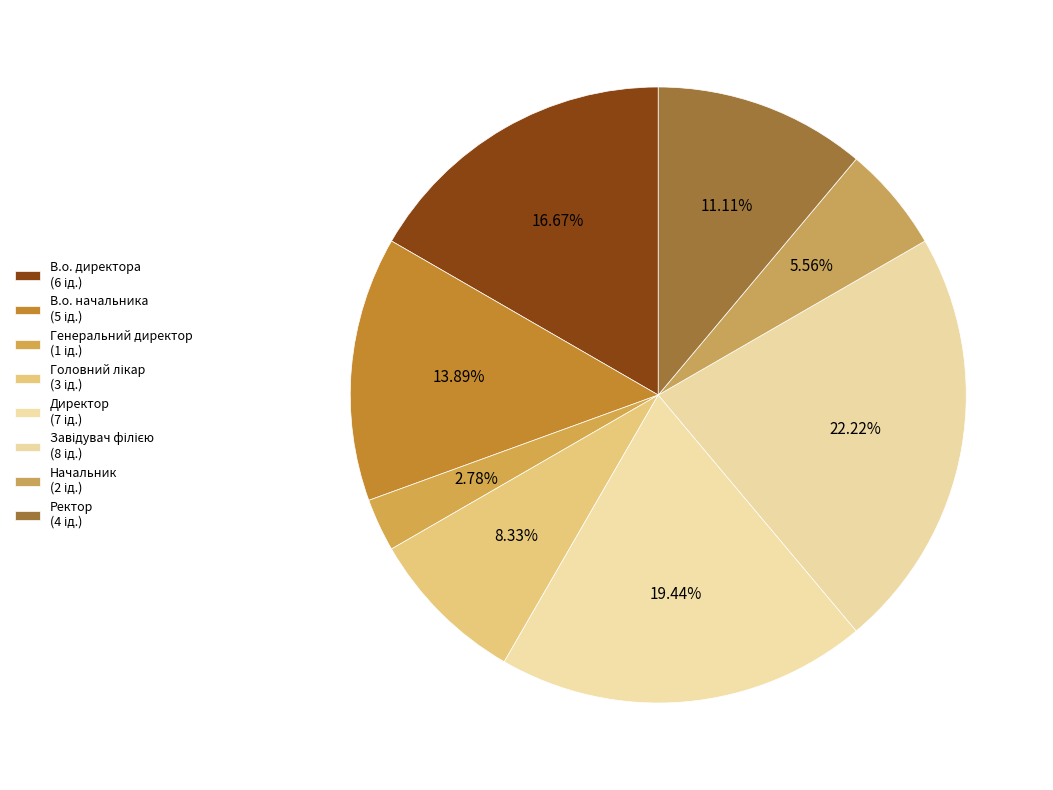

How many slices are in this pie chart?

8